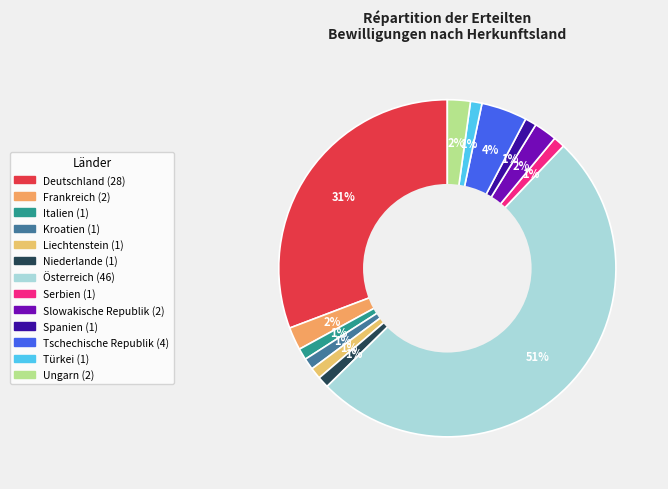

Which slice represents more than half of the pie?

Österreich